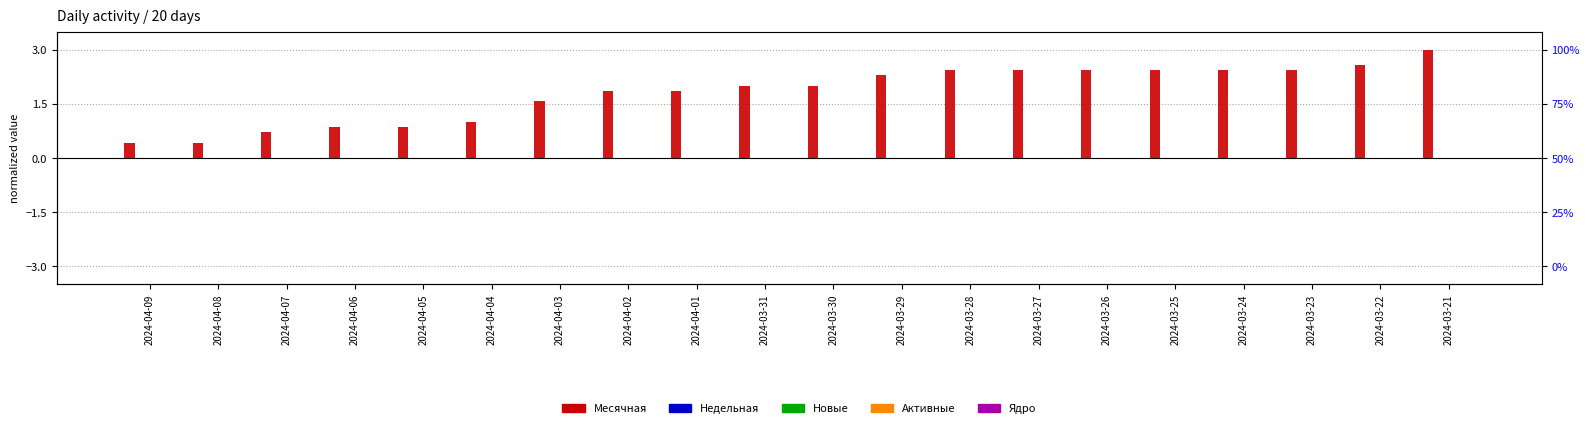

Does the chart contain stacked bars?

No